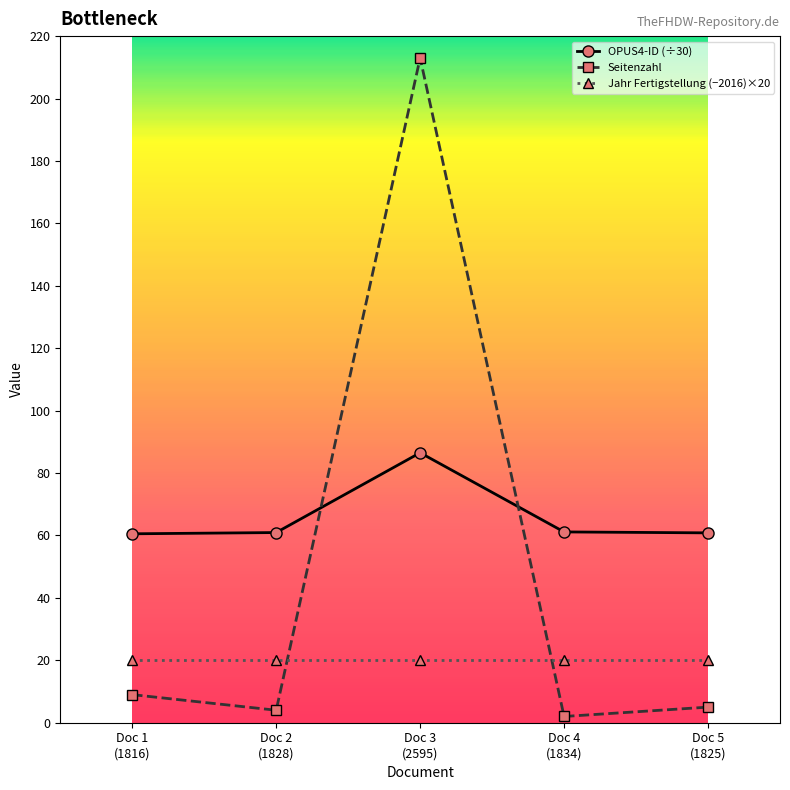

What is the value of the Seitenzahl point at the 5th from the left?

5.0